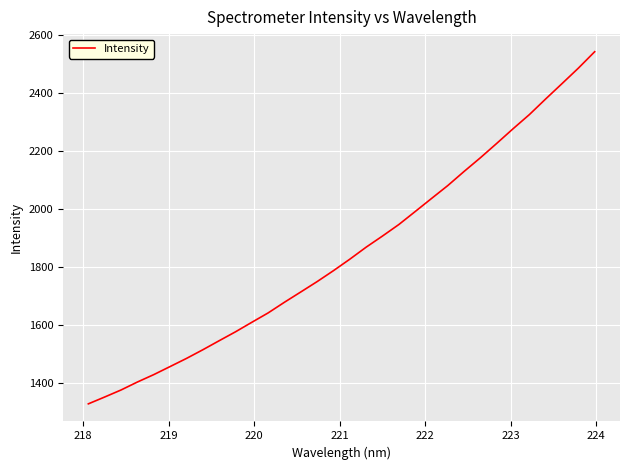

What is the difference between the maximum and minimum values?

1211.5